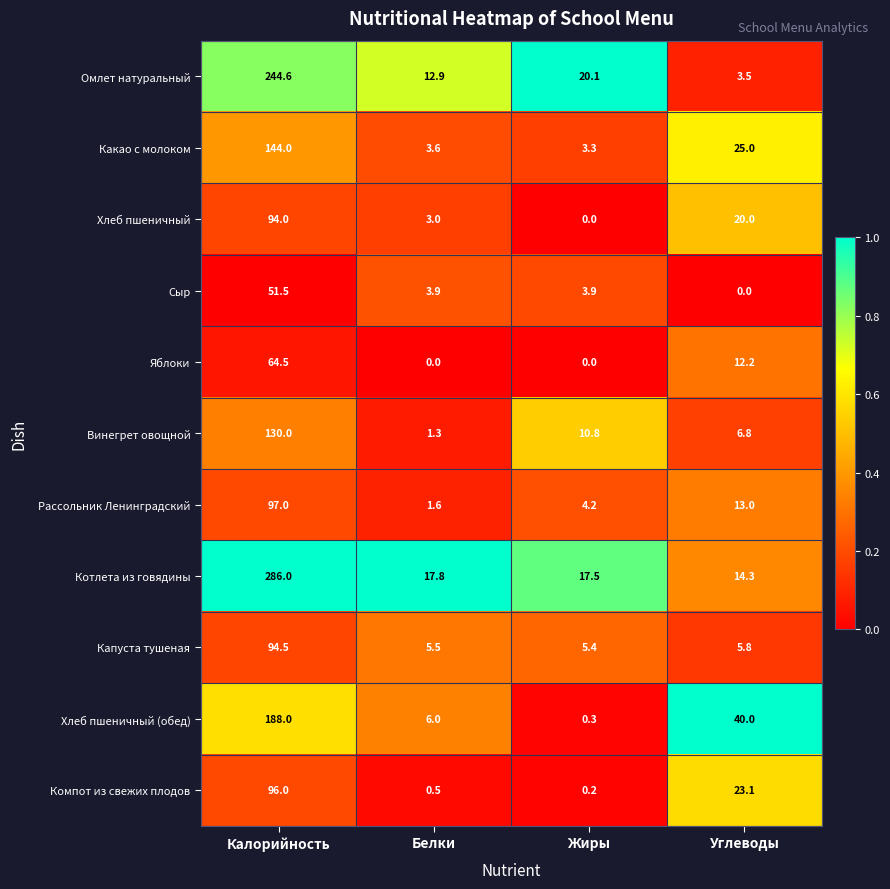

List the labels in order of Хлеб пшеничный (обед) value, largest first.

Калорийность, Углеводы, Белки, Жиры